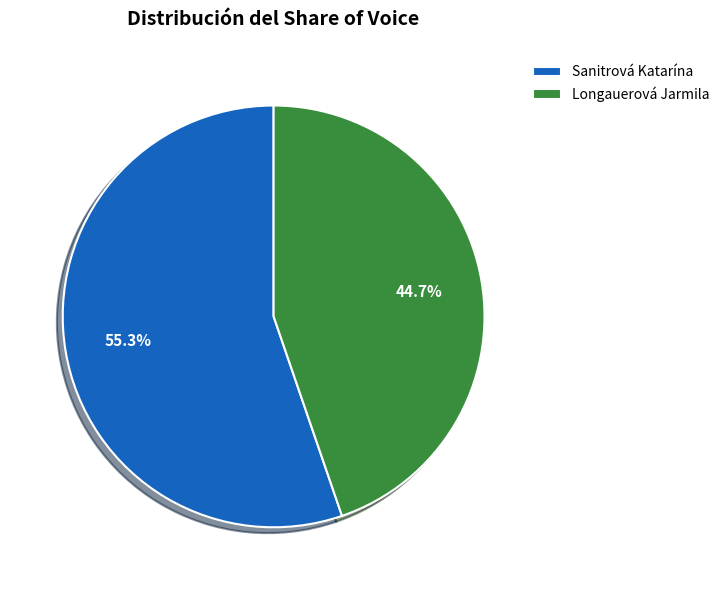

Rank the categories by value from highest to lowest.

Sanitrová Katarína, Longauerová Jarmila